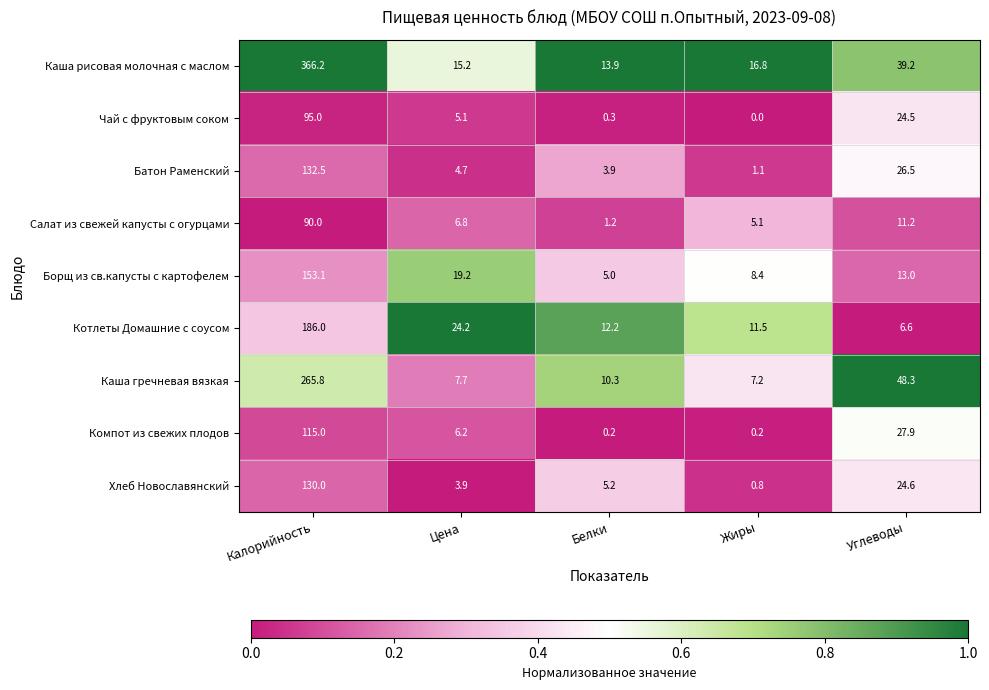

Rank the series by their maximum value, from highest to lowest.

Каша рисовая молочная с маслом, Каша гречневая вязкая, Котлеты Домашние с соусом, Борщ из св.капусты с картофелем, Батон Раменский, Хлеб Новославянский, Компот из свежих плодов, Чай с фруктовым соком, Салат из свежей капусты с огурцами